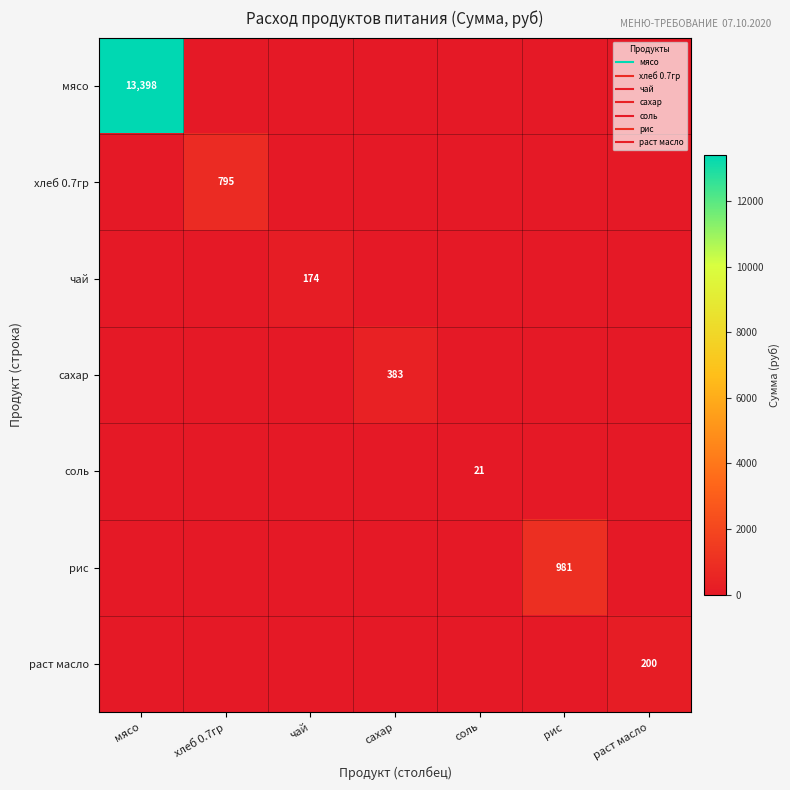

The value of раст масло at соль is 0.0. True or false?

True